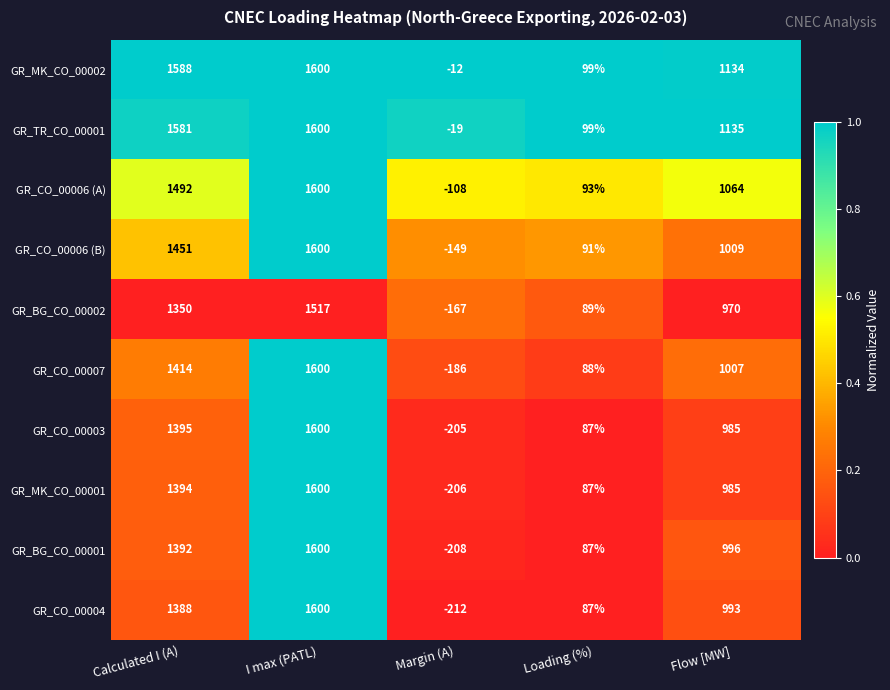

What is the maximum value for GR_CO_00007?

1600